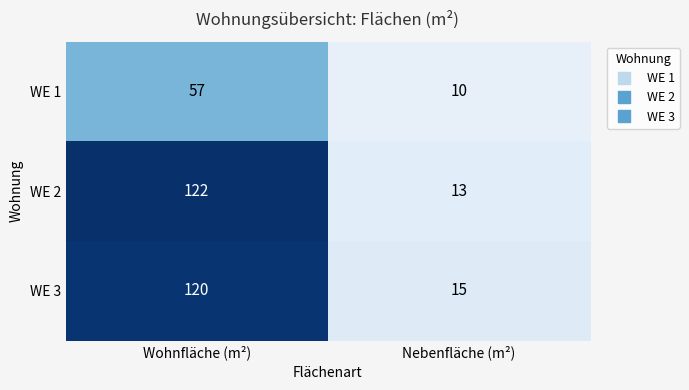

List the labels in order of WE 3 value, smallest first.

Nebenfläche (m²), Wohnfläche (m²)